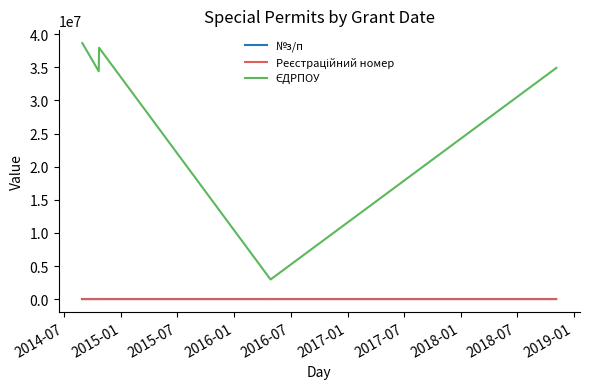

Does the chart display data point markers on the line(s)?

No